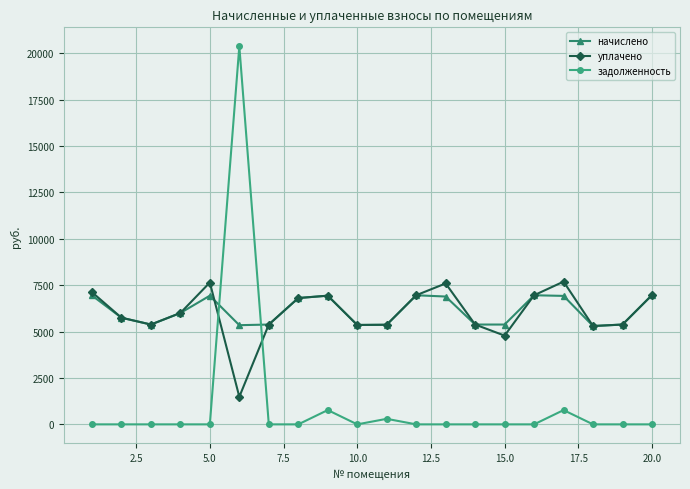

What is the value of the уплачено point at the 3rd from the left?

5379.8